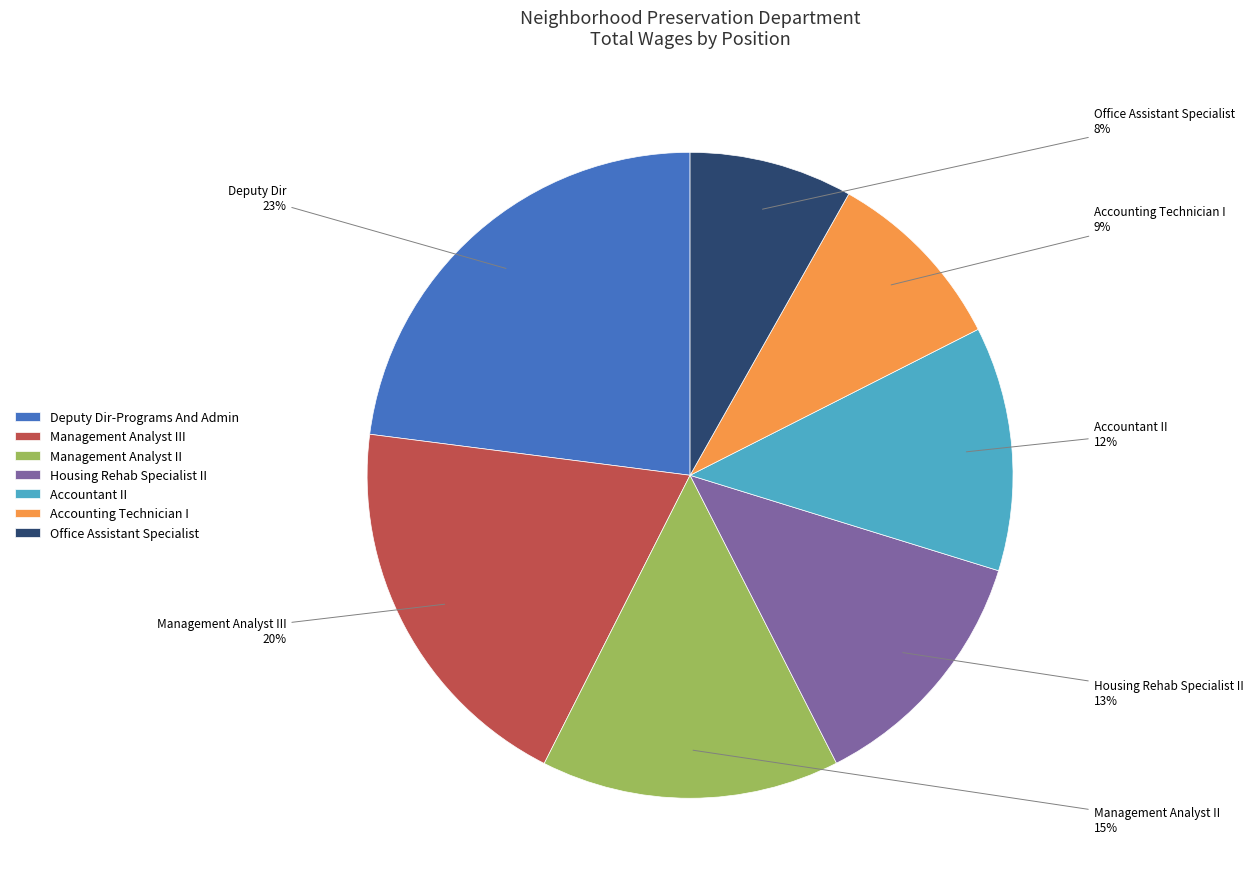

Which slice is the smallest?

Office Assistant Specialist